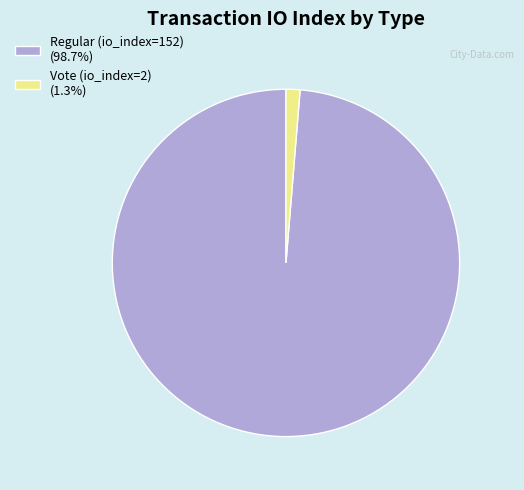

Is Vote (io_index=2) (1.3%) the majority of the pie?

No